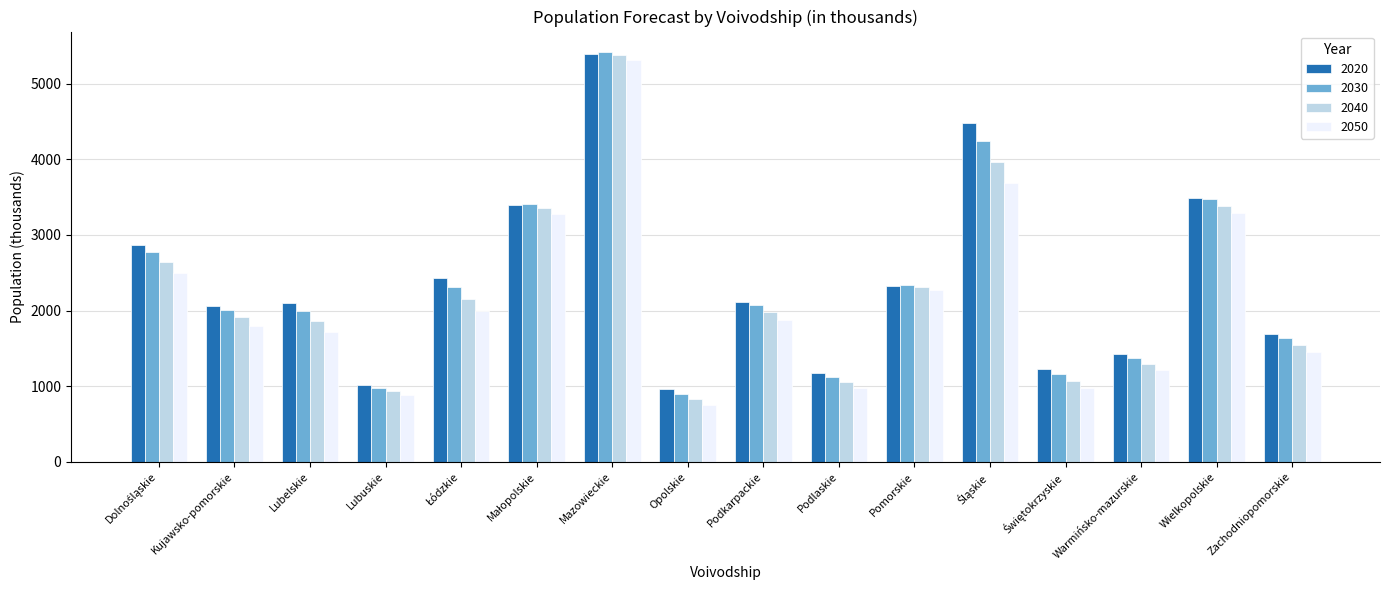

What is the difference between the highest and lowest values at Kujawsko-pomorskie?

266.4